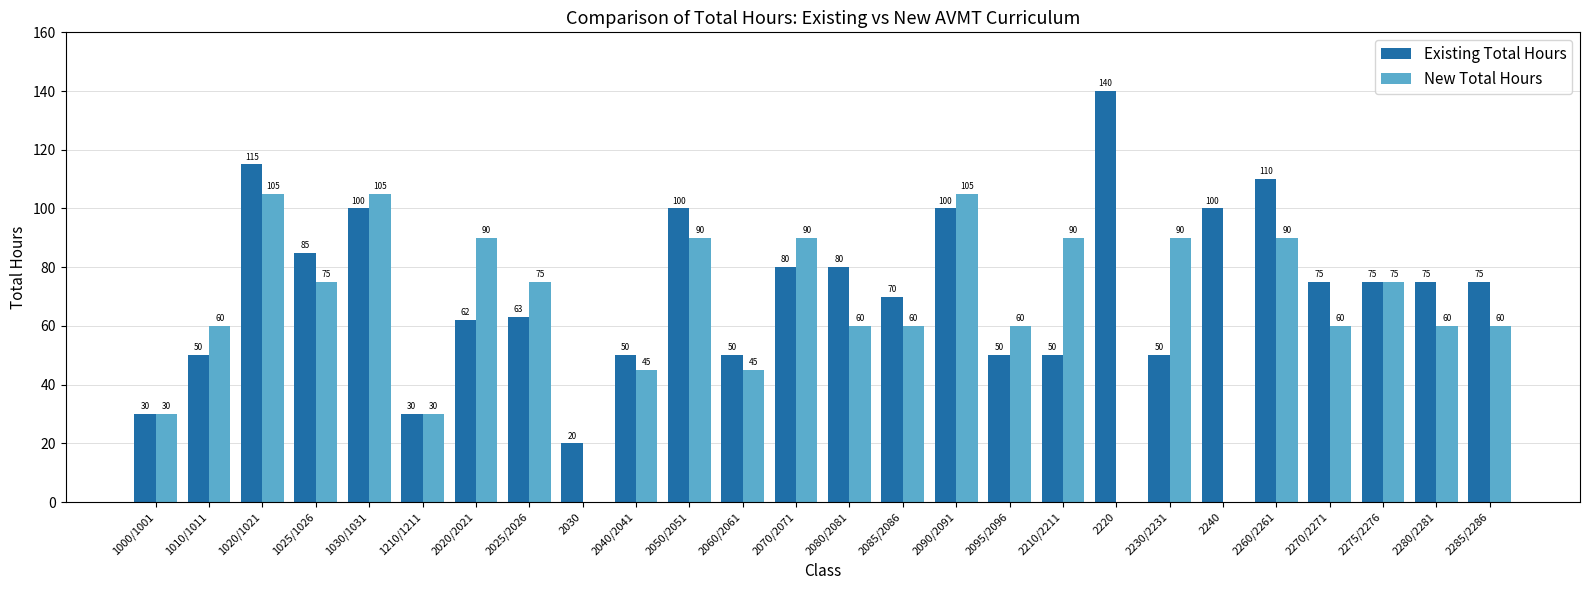

What are all the series names shown in the legend?

Existing Total Hours, New Total Hours